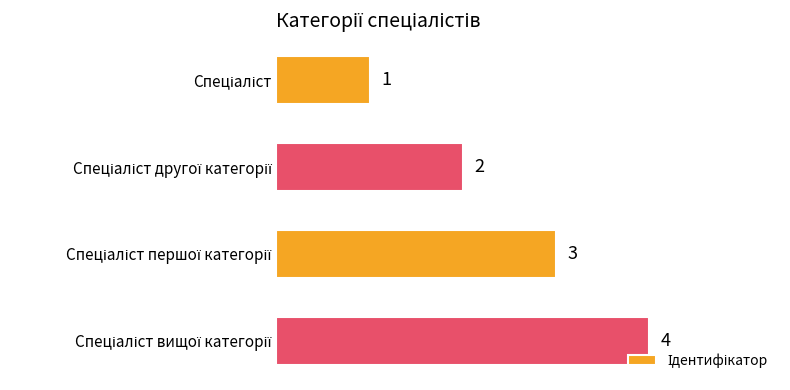

How many values are between 2 and 4?

3